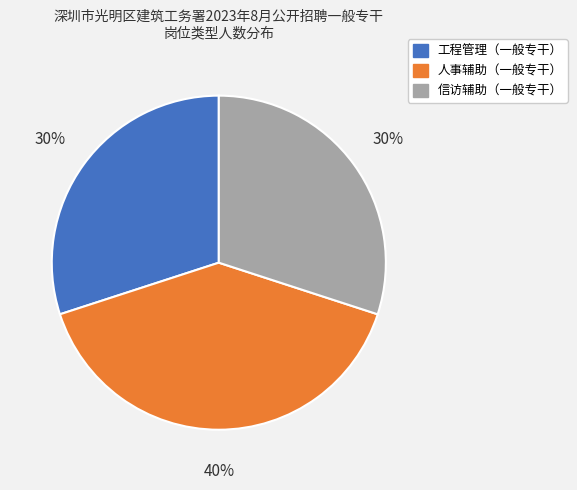

Does any single category account for the majority?

No